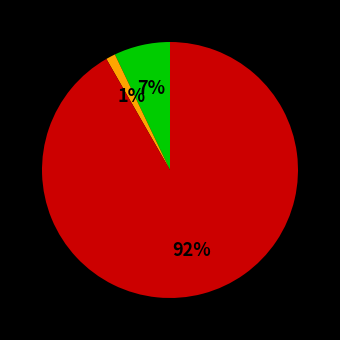

Is there any slice that represents more than half of the pie?

Yes